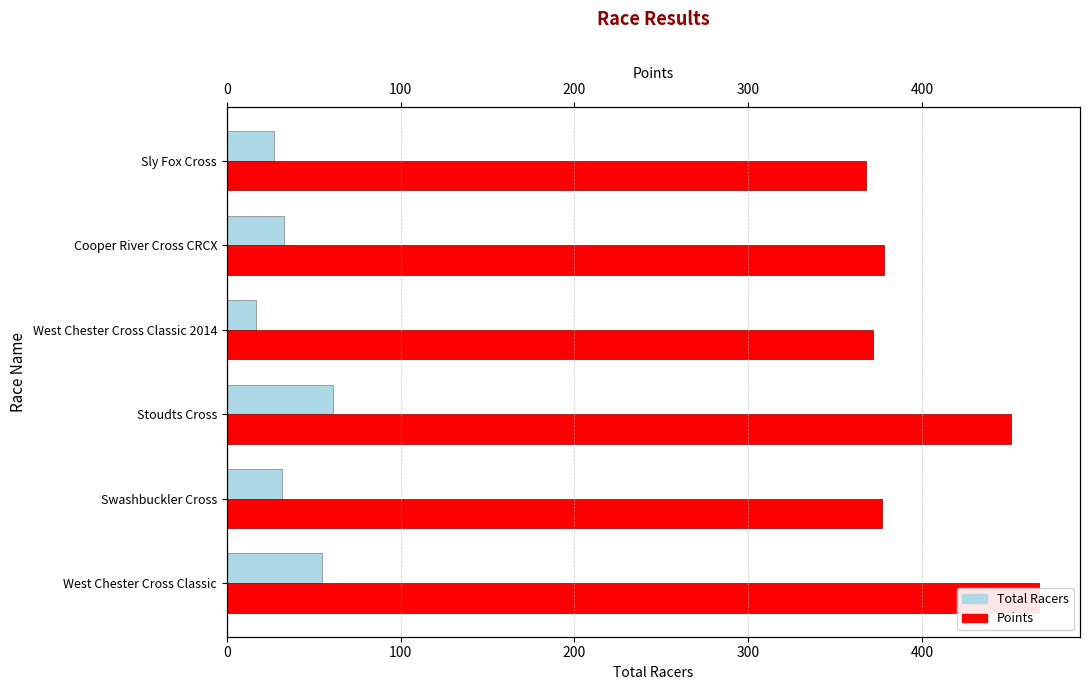

List the series in order of their peak value, highest first.

Points, Total Racers